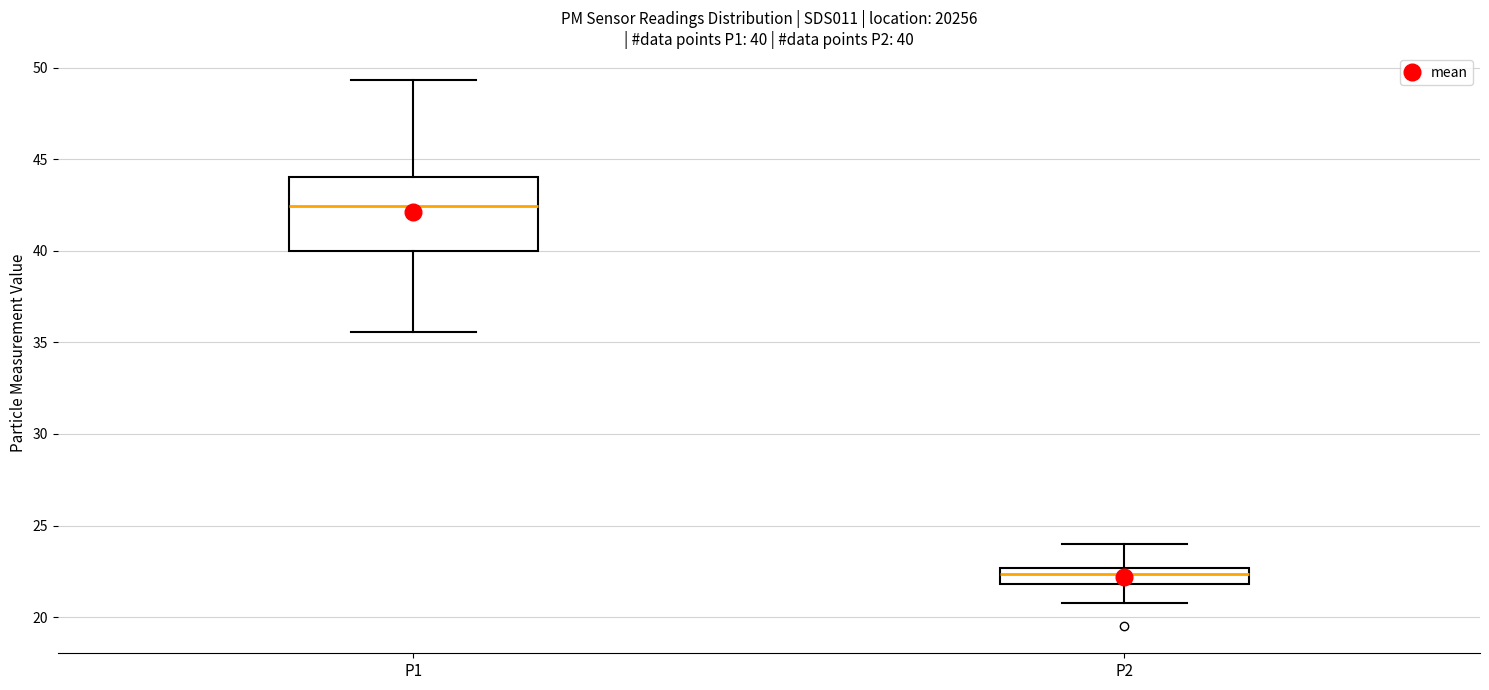

Which box's median line is the highest?

P1